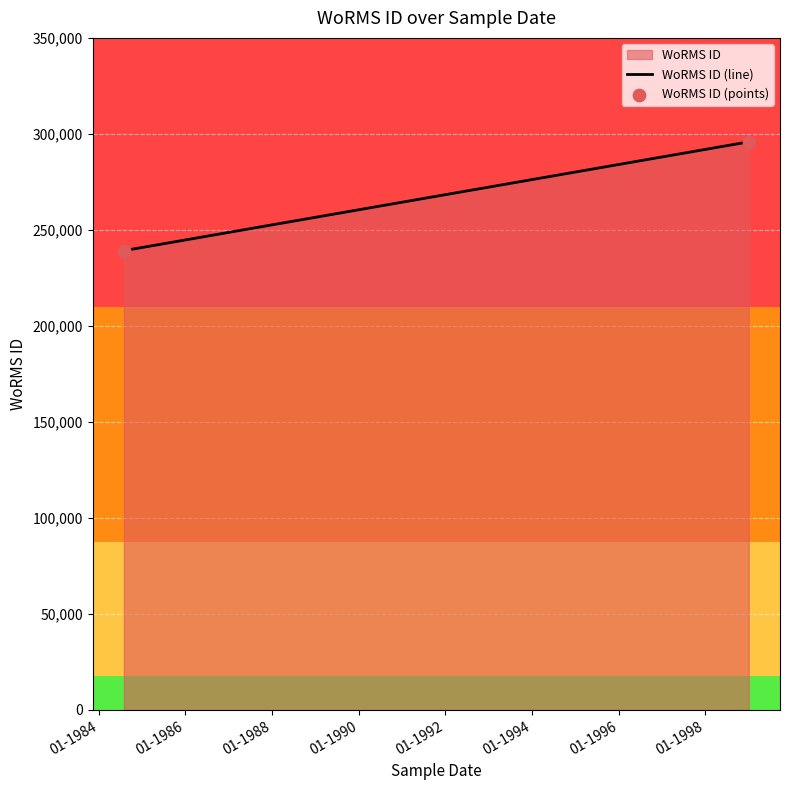

At how many categories does at least one series exceed 283279?

1